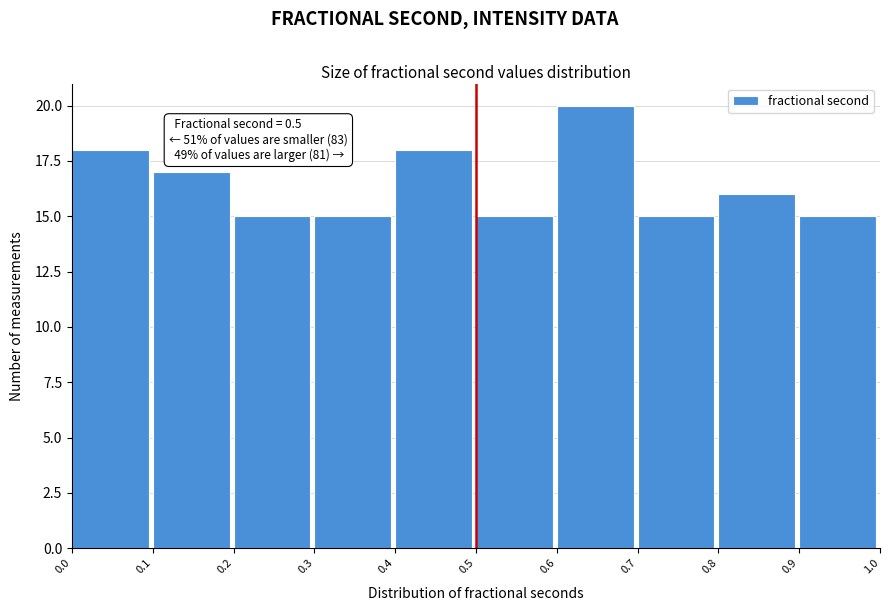

Over which range of the x-axis is the bar tallest?

0.6 to 0.7